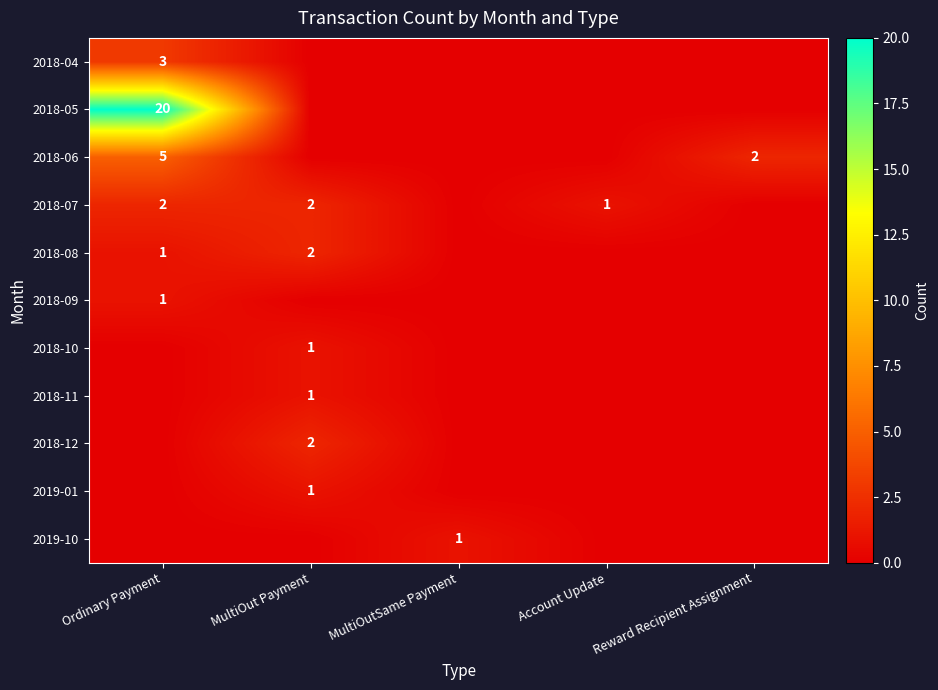

True or false: 2019-10 has a value of 1 at MultiOutSame Payment.

True